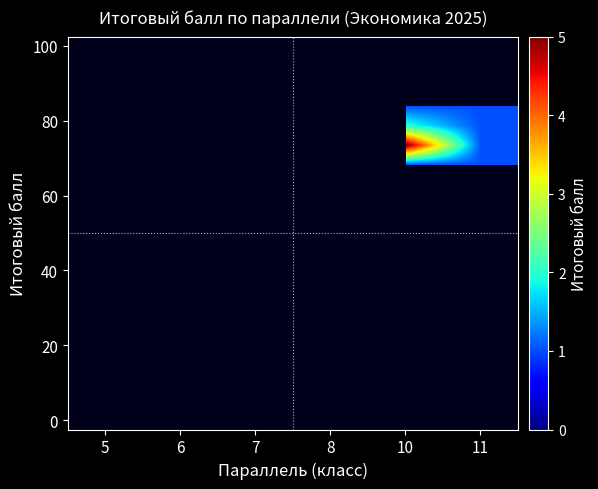

Which label corresponds to the smallest value in the chart?

5